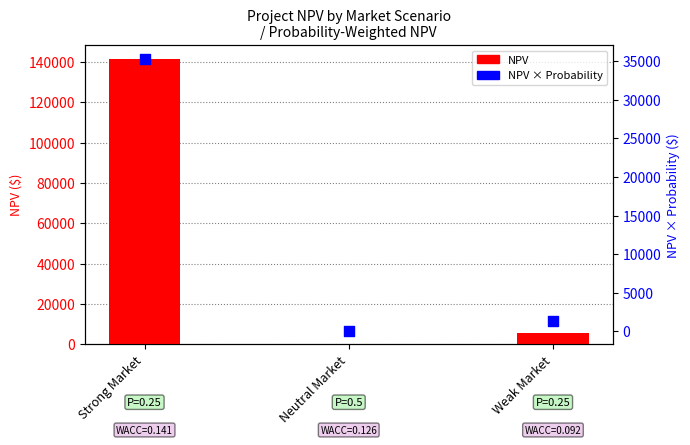

Which series contains the lowest Y value?

NPV*Prob